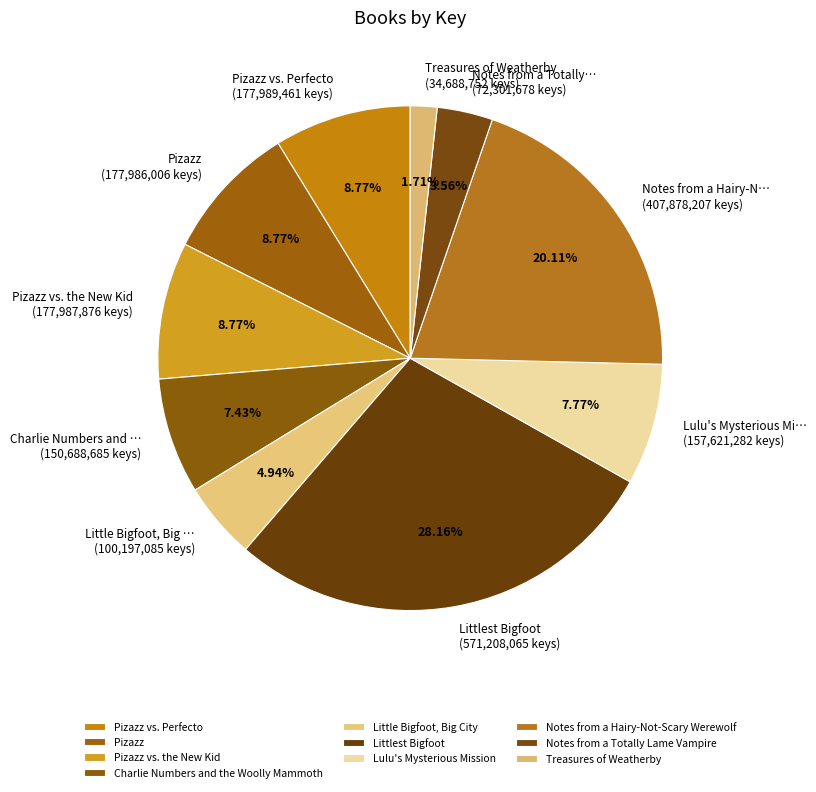

True or false: Treasures of Weatherby accounts for 1% of the total.

False